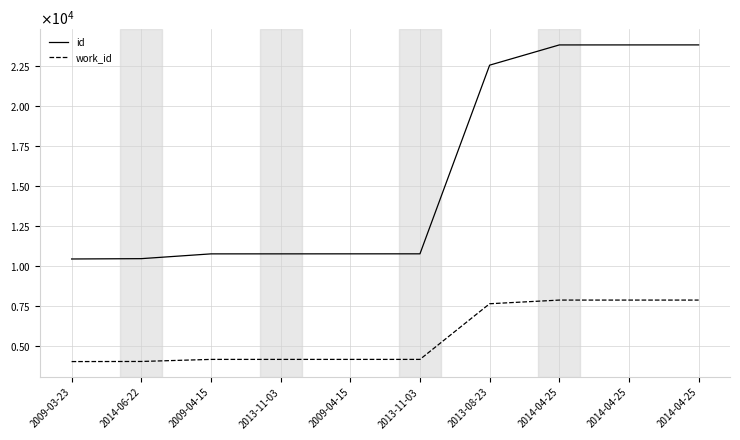

Does the chart have visible grid lines?

Yes